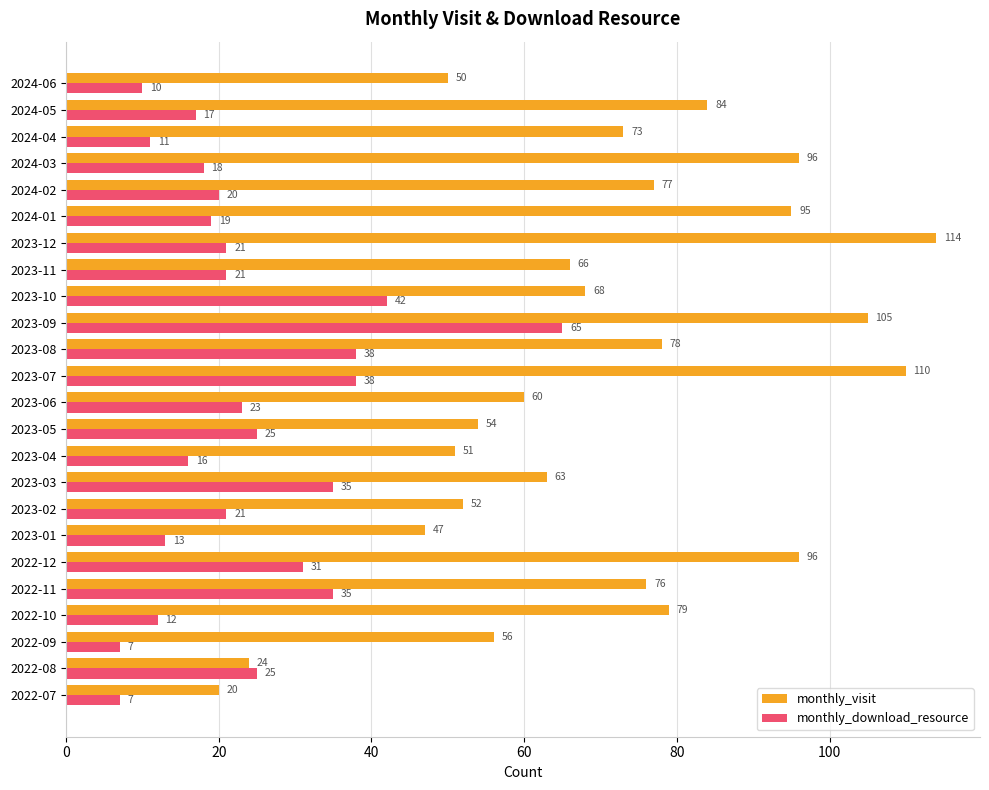

Which series changed the most between 2023-11 and 2024-01?

monthly_visit